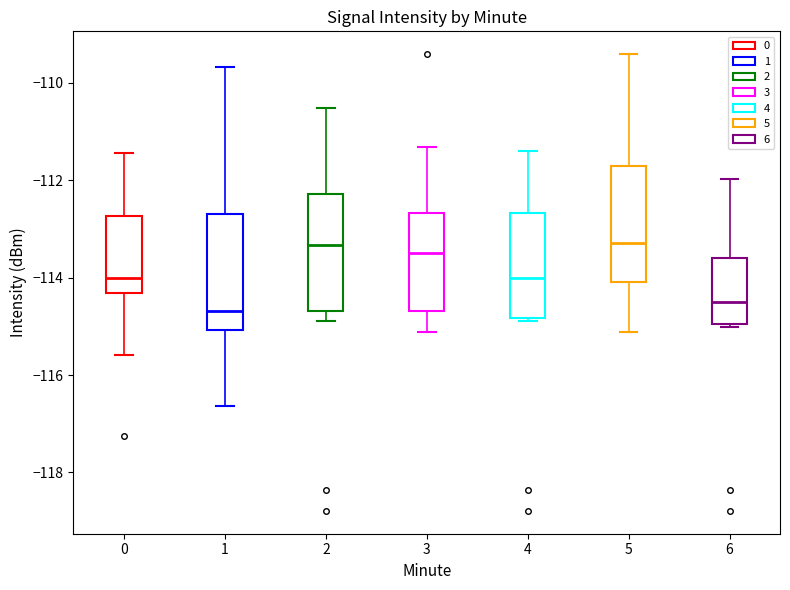

Reading left to right, transcribe this box plot: for each box, give where its median line is, the range the box spans, and where its two whiskers end, as read against the y-axis. The values are not printed on the chart, so give them approximately, as read against the axis.

0: median -114.0, box -114.4 to -112.8, whiskers -115.6 to -111.4
1: median -114.6, box -115.0 to -112.6, whiskers -116.6 to -109.6
2: median -113.4, box -114.6 to -112.2, whiskers -114.8 to -110.6
3: median -113.4, box -114.6 to -112.6, whiskers -115.2 to -111.4
4: median -114.0, box -114.8 to -112.6, whiskers -114.8 (just below the box's lower edge) to -111.4
5: median -113.2, box -114.0 to -111.6, whiskers -115.2 to -109.4
6: median -114.4, box -115.0 to -113.6, whiskers -115.0 (just below the box's lower edge) to -112.0